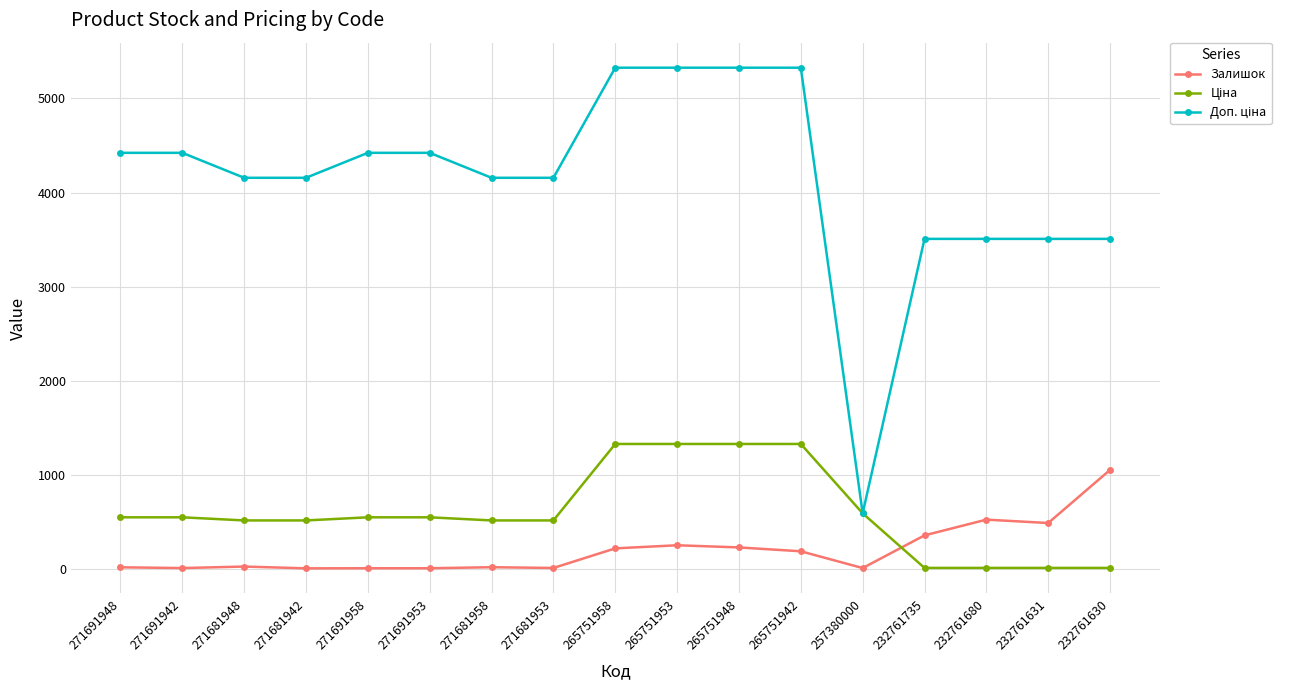

True or false: Залишок has a value of 361.0 at 232761735.

True